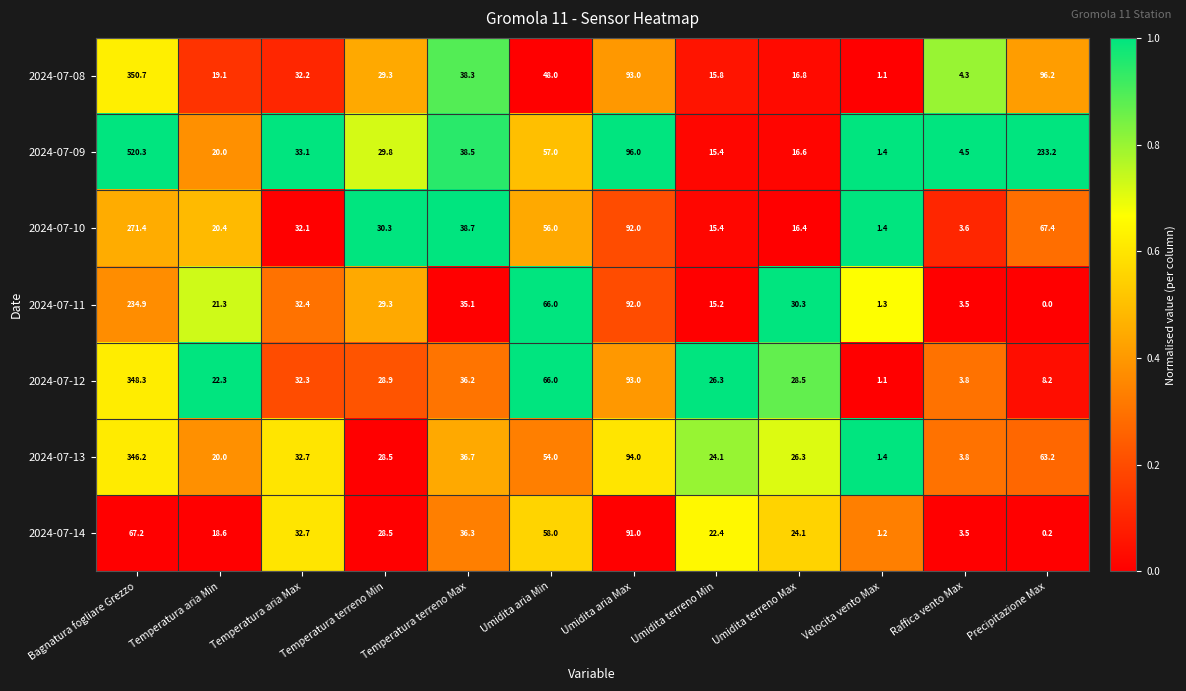

At which category is the sum across all series the highest?

Bagnatura fogliare Grezzo